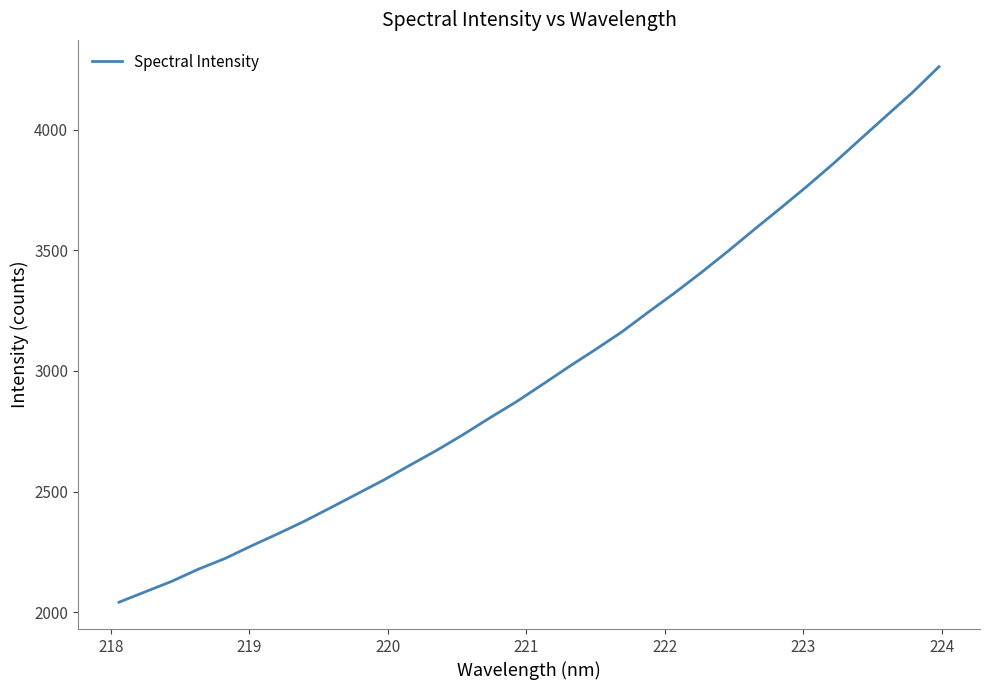

What is the difference between the second highest and minimum values?

2114.4